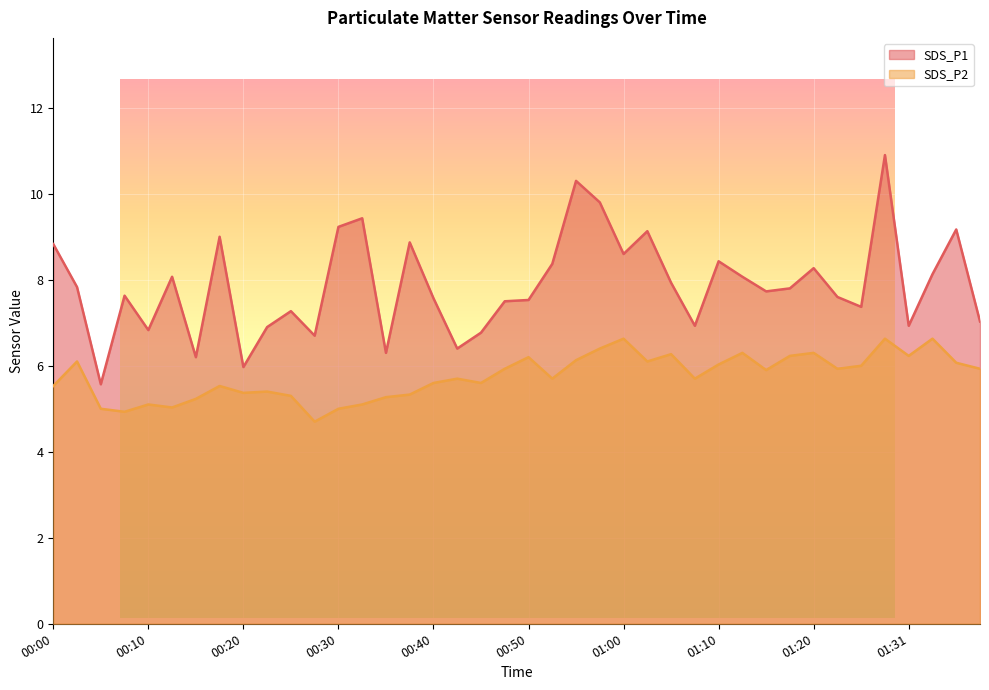

At which label is SDS_P2 closest to 5?

00:05